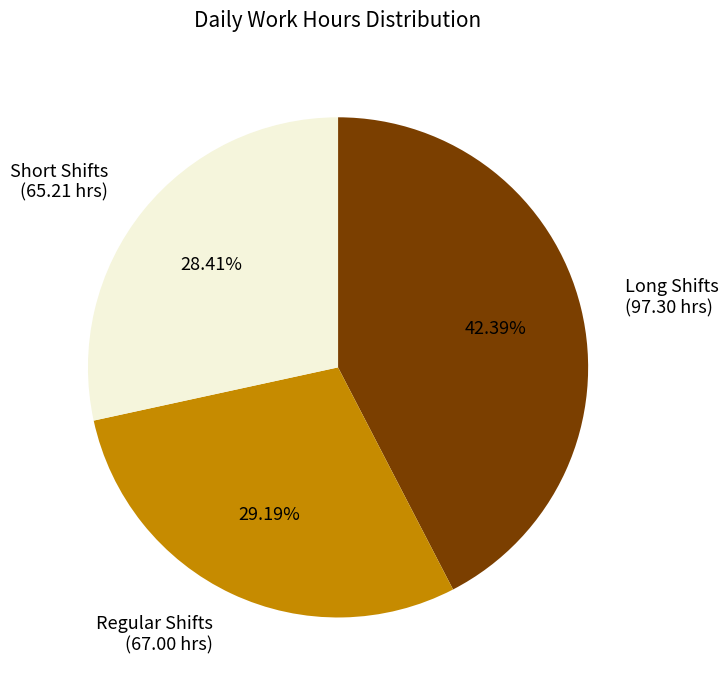

Which has a higher value, Regular Shifts (67.00 hrs) or Long Shifts (97.30 hrs)?

Long Shifts (97.30 hrs)